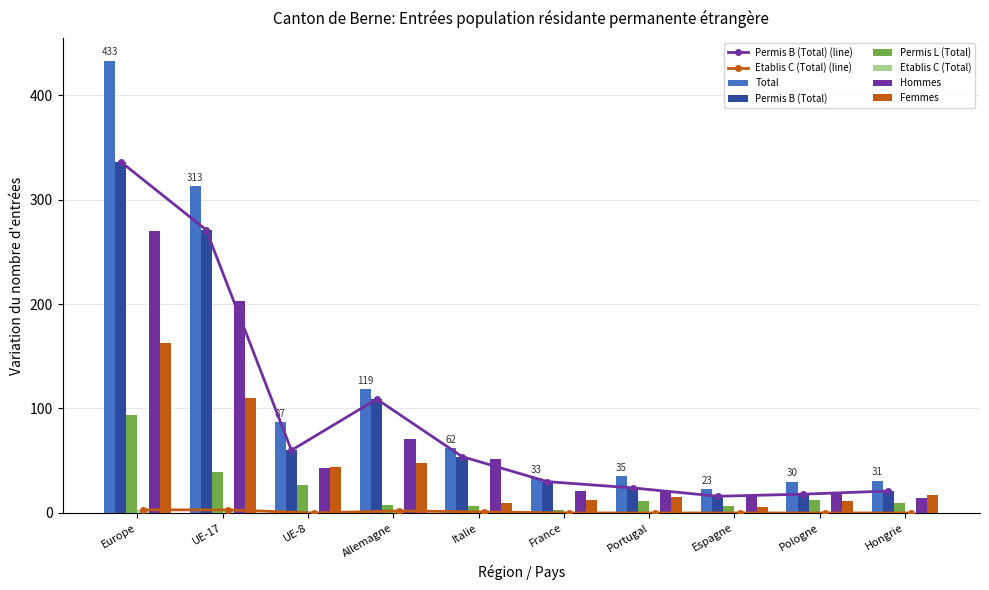

What is the minimum value for Femmes?

6